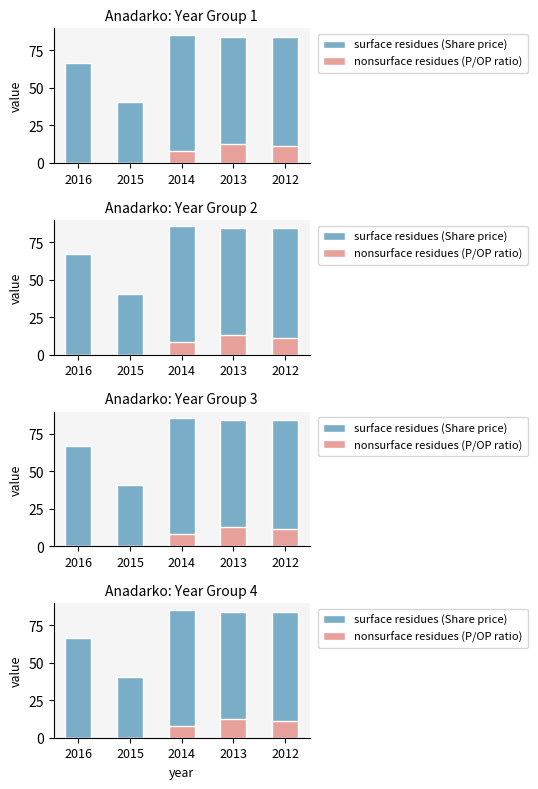

How many bars are there in total?

10